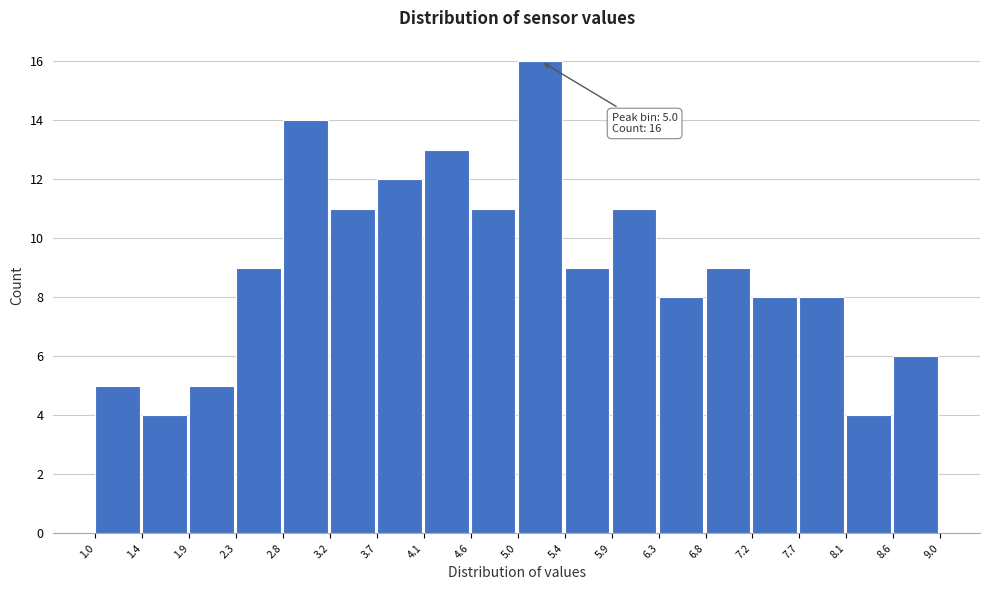

Which range on the x-axis has the tallest bar?

5.0 to 5.4